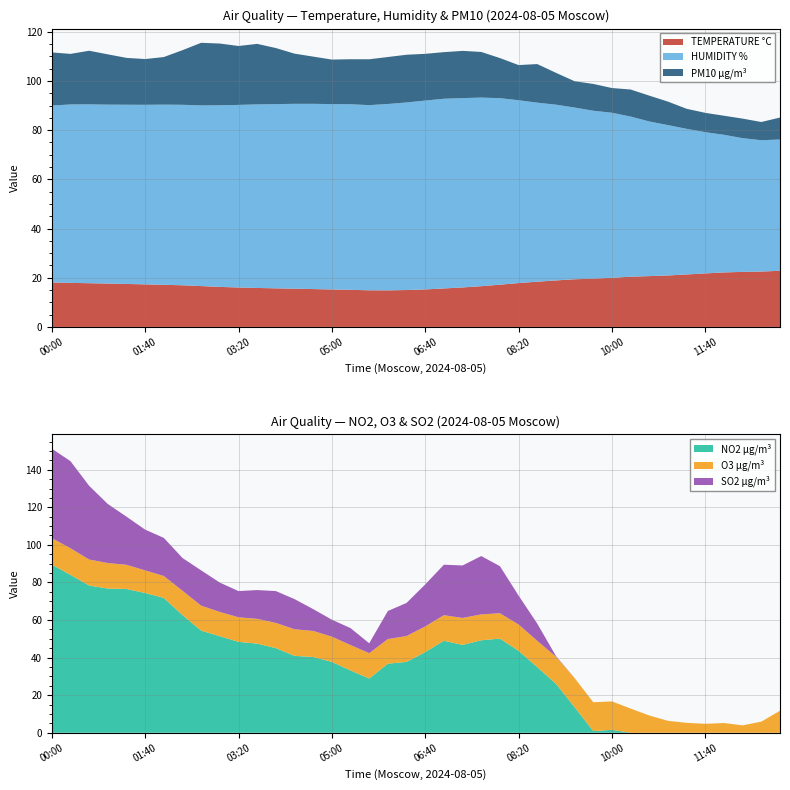

Reading left to right, what are all the values shown in this chart?

TEMPERATURE °C: 00:00=18.1	00:20=17.9	00:40=17.8	01:00=17.6	01:20=17.5	01:40=17.3	02:00=17.1	02:20=16.9	02:40=16.6	03:00=16.3	03:20=16.0	03:40=15.8	04:00=15.7	04:20=15.5	04:40=15.4	05:00=15.2	05:20=15.1	05:40=14.9	06:00=14.9	06:20=15.0	06:40=15.2	07:00=15.6	07:20=16.1	07:40=16.6	08:00=17.2	08:20=17.8	08:40=18.4	09:00=18.9	09:20=19.4	09:40=19.6	10:00=20.0	10:20=20.4	10:40=20.7	11:00=20.9	11:20=21.3	11:40=21.8	12:00=22.2	12:20=22.4	12:40=22.5	13:00=22.8
HUMIDITY %: 00:00=71.9	00:20=72.5	00:40=72.7	01:00=72.7	01:20=72.9	01:40=73.0	02:00=73.2	02:20=73.4	02:40=73.4	03:00=73.8	03:20=74.2	03:40=74.6	04:00=74.9	04:20=75.1	04:40=75.3	05:00=75.4	05:20=75.4	05:40=75.3	06:00=75.8	06:20=76.3	06:40=76.8	07:00=77.1	07:20=77.0	07:40=76.7	08:00=75.8	08:20=74.3	08:40=72.8	09:00=71.5	09:20=69.8	09:40=68.3	10:00=67.1	10:20=65.1	10:40=62.9	11:00=61.1	11:20=59.2	11:40=57.4	12:00=55.9	12:20=54.4	12:40=53.4	13:00=53.3
PM10 µg/m³: 00:00=21.6	00:20=20.6	00:40=21.8	01:00=20.4	01:20=19.1	01:40=18.6	02:00=19.4	02:20=22.2	02:40=25.4	03:00=25.1	03:20=23.9	03:40=24.6	04:00=22.8	04:20=20.4	04:40=19.2	05:00=18.1	05:20=18.3	05:40=18.6	06:00=19.1	06:20=19.4	06:40=19.0	07:00=18.9	07:20=19.2	07:40=18.6	08:00=16.3	08:20=14.3	08:40=15.7	09:00=12.9	09:20=10.7	09:40=10.9	10:00=10.1	10:20=11.0	10:40=10.5	11:00=9.6	11:20=8.2	11:40=7.8	12:00=7.8	12:20=8.0	12:40=7.4	13:00=8.9
NO2 µg/m³: 00:00=89.5	00:20=84.0	00:40=78.4	01:00=76.8	01:20=76.5	01:40=74.4	02:00=71.8	02:20=62.6	02:40=54.3	03:00=51.4	03:20=48.4	03:40=47.4	04:00=45.0	04:20=40.9	04:40=40.3	05:00=37.7	05:20=33.2	05:40=28.9	06:00=36.8	06:20=37.7	06:40=42.9	07:00=49.0	07:20=46.8	07:40=49.2	08:00=50.1	08:20=43.6	08:40=34.9	09:00=26.1	09:20=13.6	09:40=0.9	10:00=1.6	10:20=0.0	10:40=0.0	11:00=0.0	11:20=0.0	11:40=0.0	12:00=0.0	12:20=0.0	12:40=0.0	13:00=0.0
O3 µg/m³: 00:00=14.1	00:20=14.2	00:40=13.8	01:00=13.6	01:20=12.9	01:40=12.0	02:00=11.7	02:20=13.0	02:40=13.3	03:00=12.9	03:20=13.1	03:40=13.2	04:00=13.4	04:20=14.1	04:40=13.9	05:00=13.4	05:20=13.5	05:40=13.5	06:00=13.1	06:20=13.8	06:40=13.7	07:00=13.6	07:20=14.3	07:40=13.8	08:00=13.5	08:20=14.0	08:40=14.0	09:00=14.4	09:20=15.5	09:40=15.3	10:00=15.1	10:20=12.9	10:40=9.2	11:00=6.3	11:20=5.3	11:40=4.8	12:00=5.2	12:20=3.9	12:40=5.9	13:00=11.7
SO2 µg/m³: 00:00=47.6	00:20=46.4	00:40=39.2	01:00=31.4	01:20=25.6	01:40=21.7	02:00=20.3	02:20=17.4	02:40=18.8	03:00=15.6	03:20=14.0	03:40=15.3	04:00=16.9	04:20=16.0	04:40=11.6	05:00=9.0	05:20=9.0	05:40=5.3	06:00=14.9	06:20=17.6	06:40=22.3	07:00=26.9	07:20=27.9	07:40=31.0	08:00=25.0	08:20=15.4	08:40=9.2	09:00=0.4	09:20=0.0	09:40=0.0	10:00=0.0	10:20=0.0	10:40=0.0	11:00=0.0	11:20=0.0	11:40=0.0	12:00=0.0	12:20=0.0	12:40=0.0	13:00=0.0